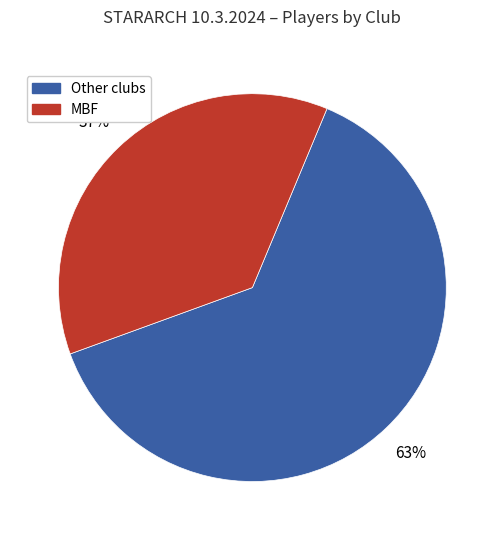

To the nearest percent, what is the average slice percentage?

50%